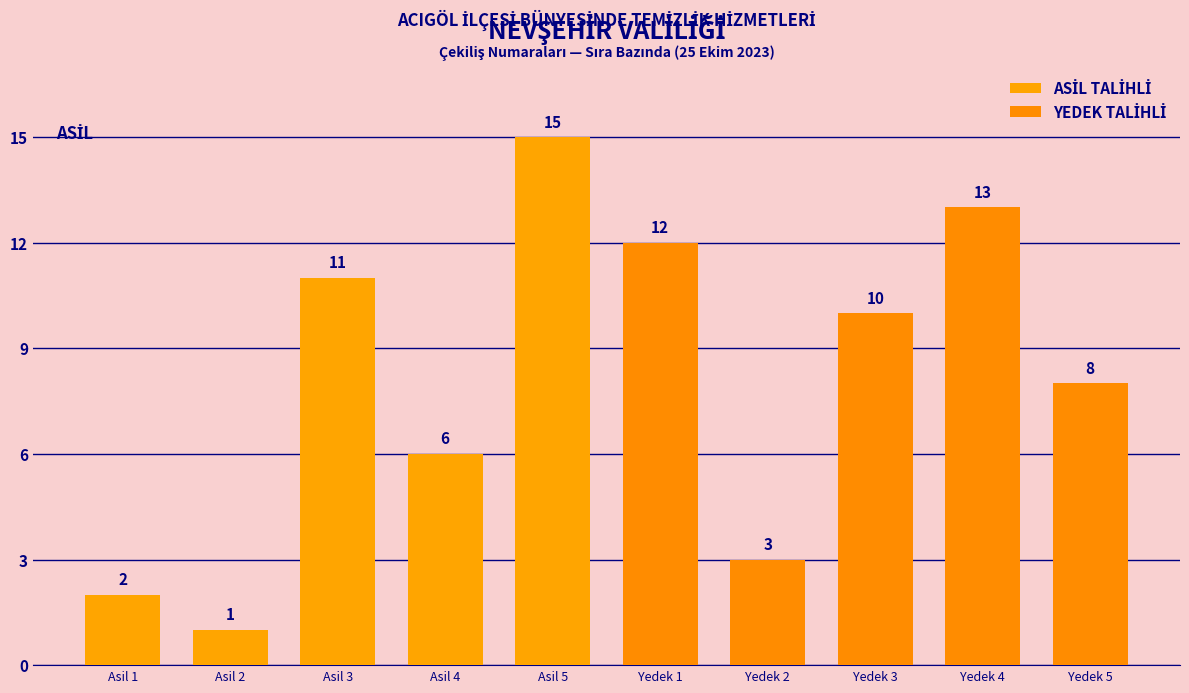

Which series changed the most between Asil 4 and Asil 5?

ASİL TALİHLİ